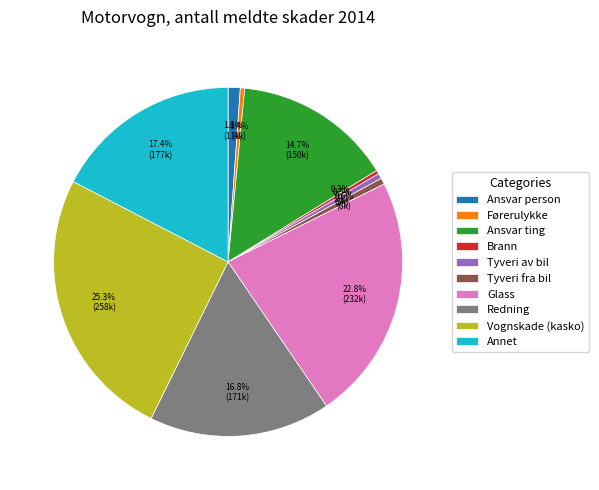

True or false: Brann accounts for 0% of the total.

True